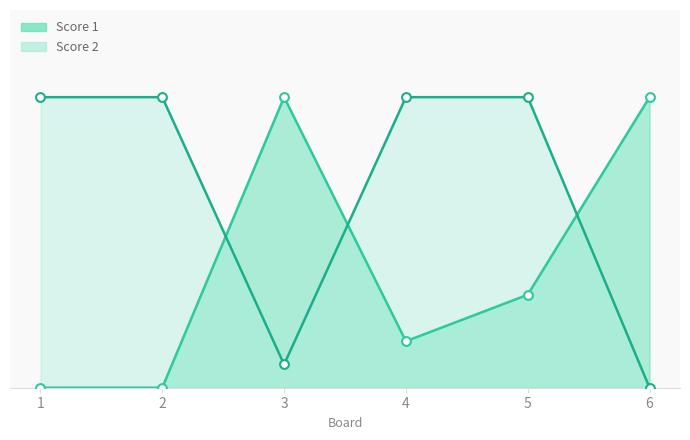

At how many categories does at least one series exceed 11?

6